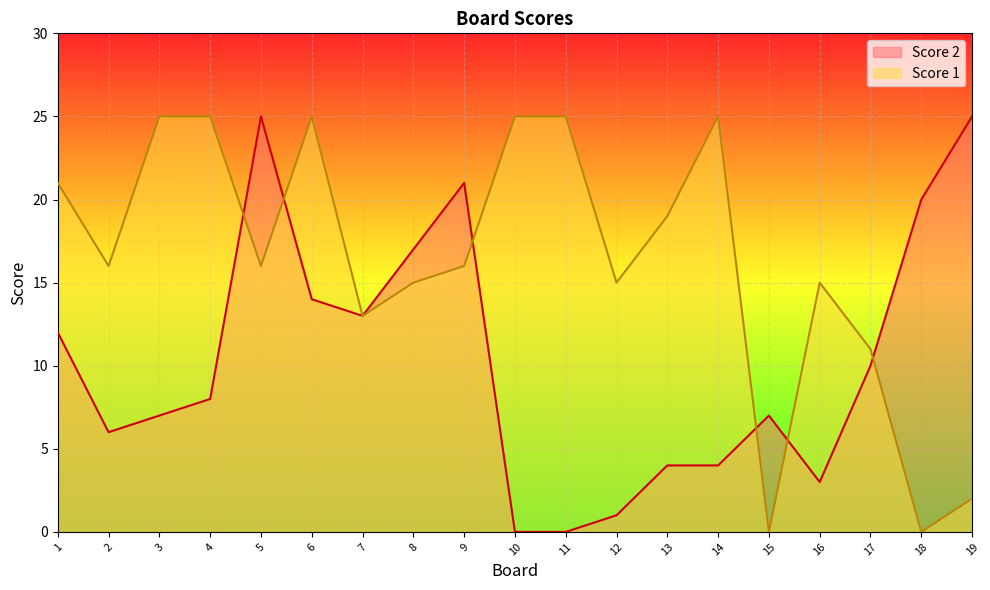

At how many categories does at least one series exceed 7?

18